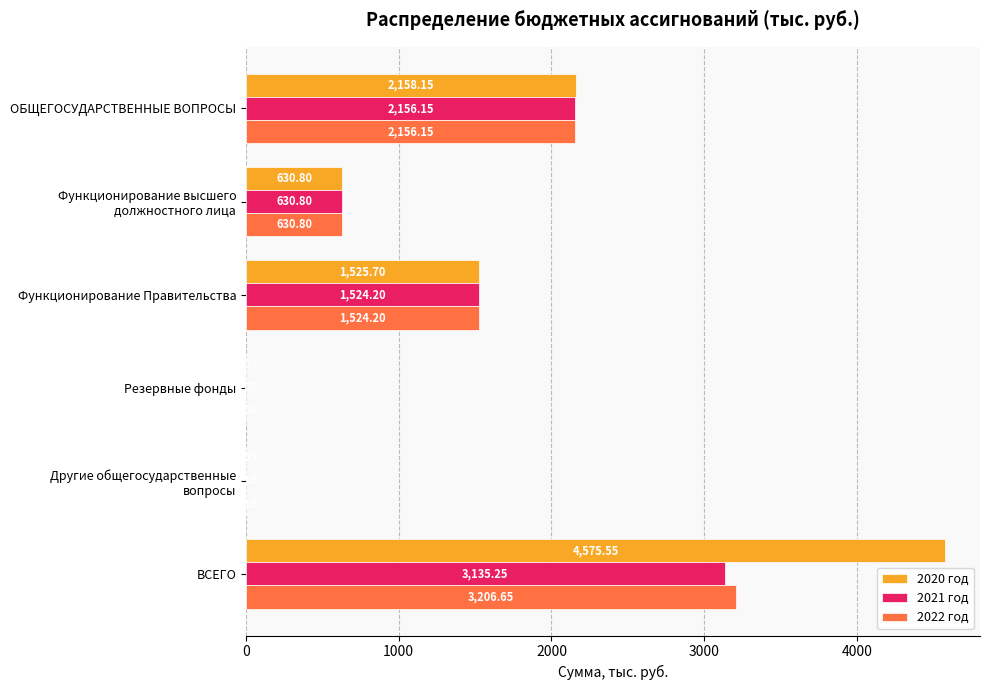

What is the sum of all 2020 год values?

8891.8